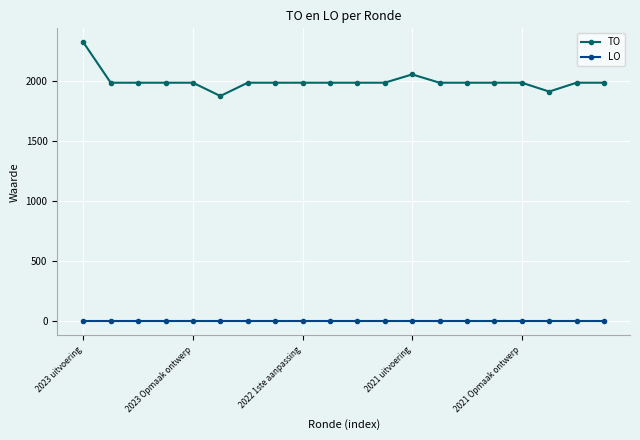

Rank the series by their maximum value, from highest to lowest.

TO, LO